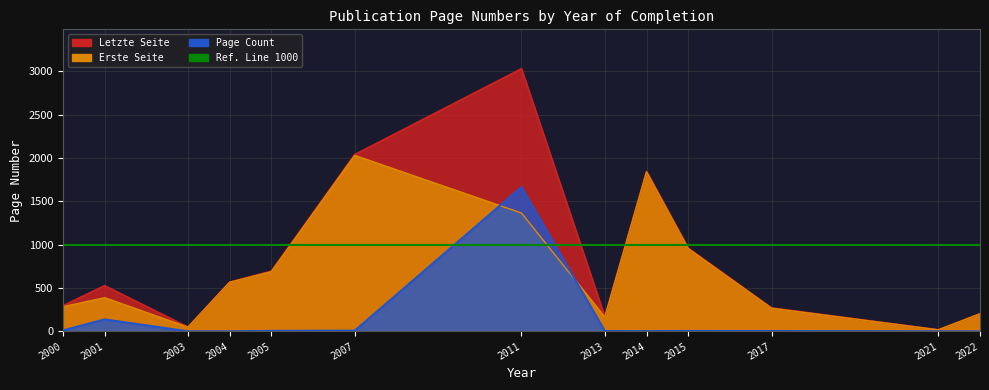

Reading left to right, list all the values displayed in this chart.

Erste Seite: 2000=284	2001=388	2003=48	2004=566	2005=688	2007=2029	2011=1364	2013=164	2014=1839	2015=954	2017=266	2021=17	2022=202
Letzte Seite: 2000=295	2001=526	2003=49	2004=567	2005=694	2007=2038	2011=3028	2013=168	2014=1842	2015=959	2017=270	2021=18	2022=202
Page Count: 2000=11	2001=138	2003=1	2004=1	2005=6	2007=9	2011=1664	2013=4	2014=3	2015=5	2017=4	2021=1	2022=0